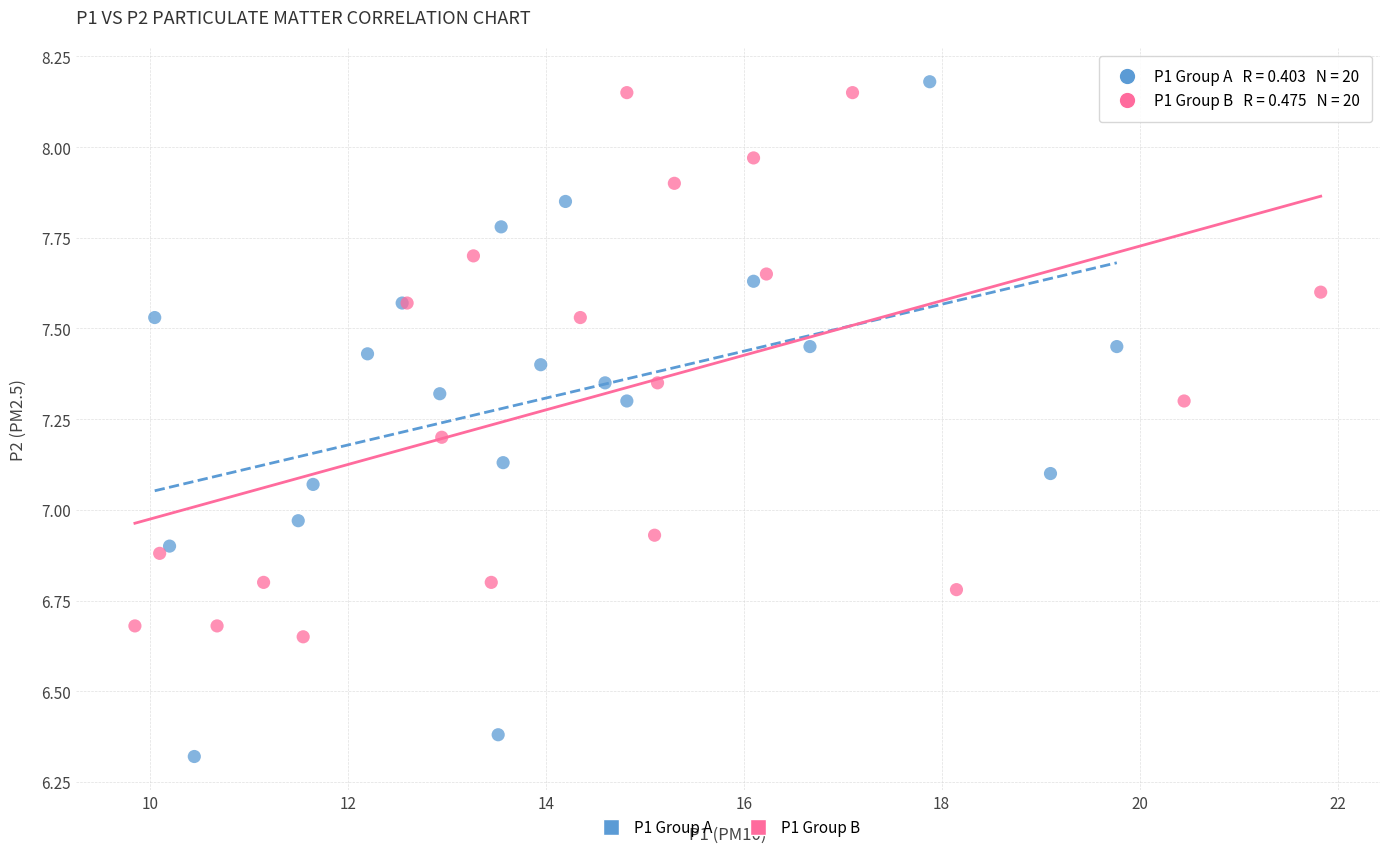

Which series contains the lowest Y value?

P1 Group A